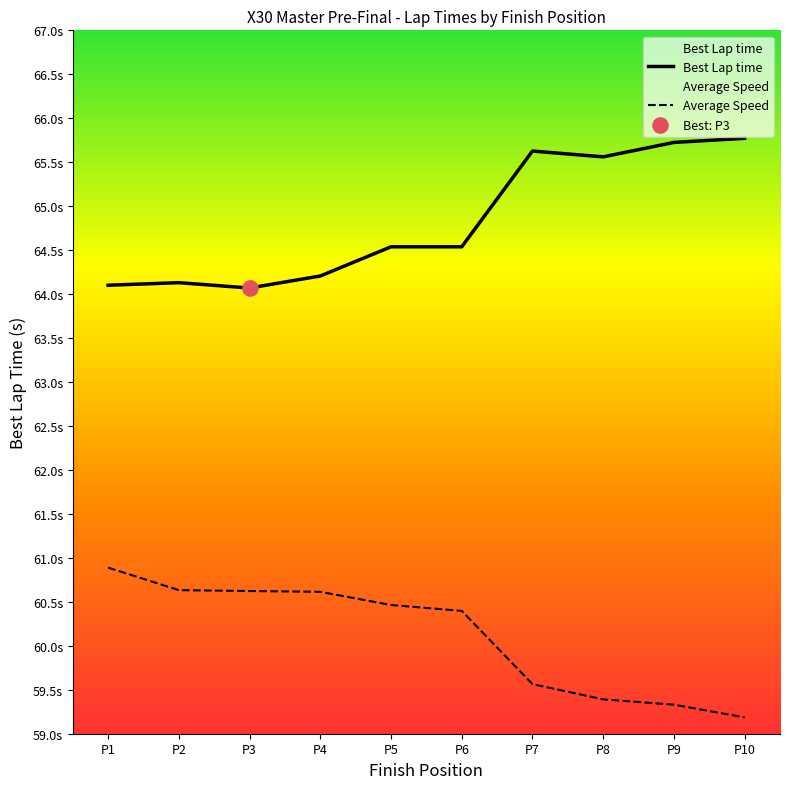

At how many categories does at least one series exceed 59?

10